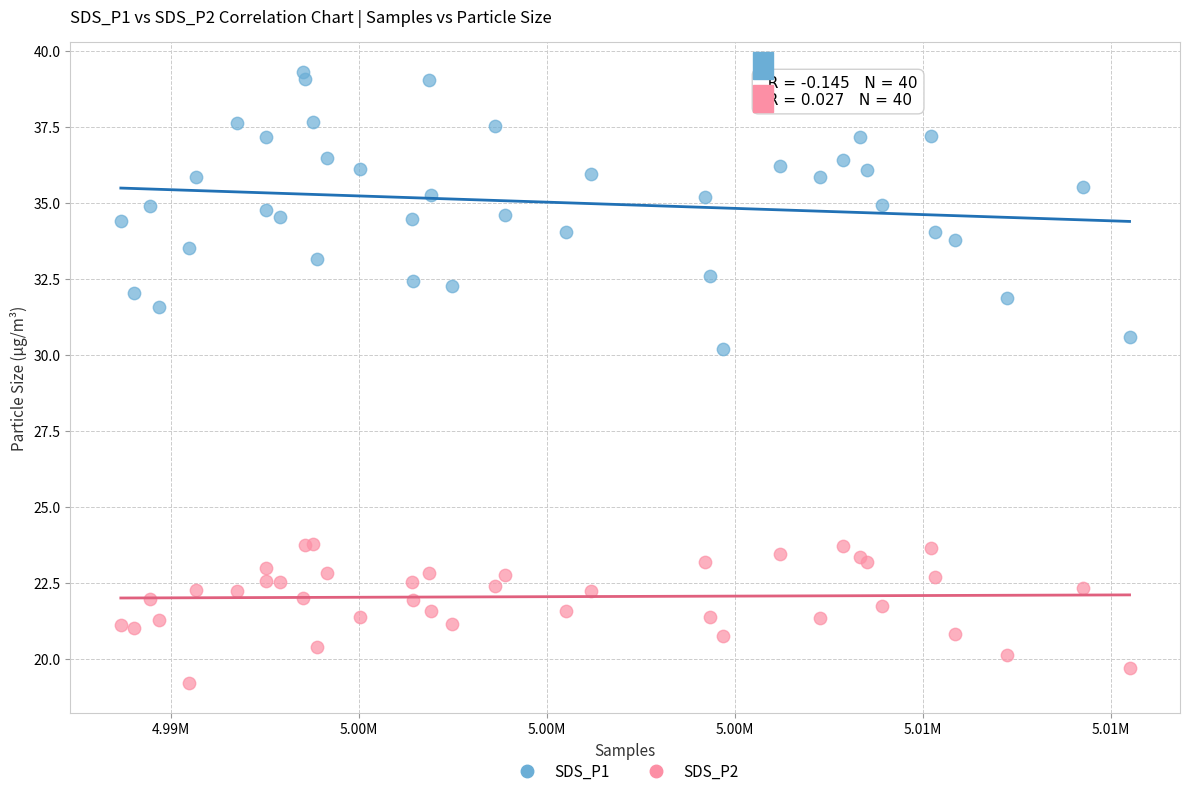

What are all the series names shown in the legend?

SDS_P1, SDS_P2